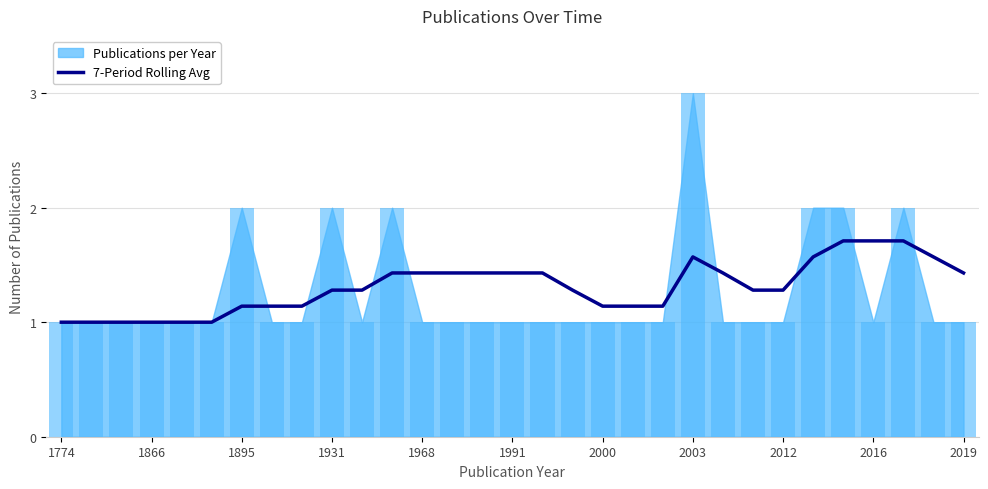

The 7-Period Rolling Avg series shows 1.0 at 1774. True or false?

True